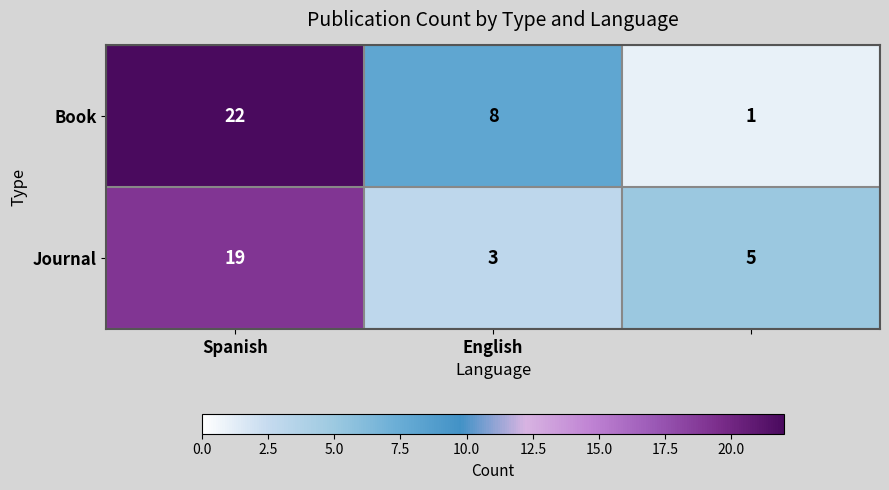

Which series has the largest total across all categories?

Book